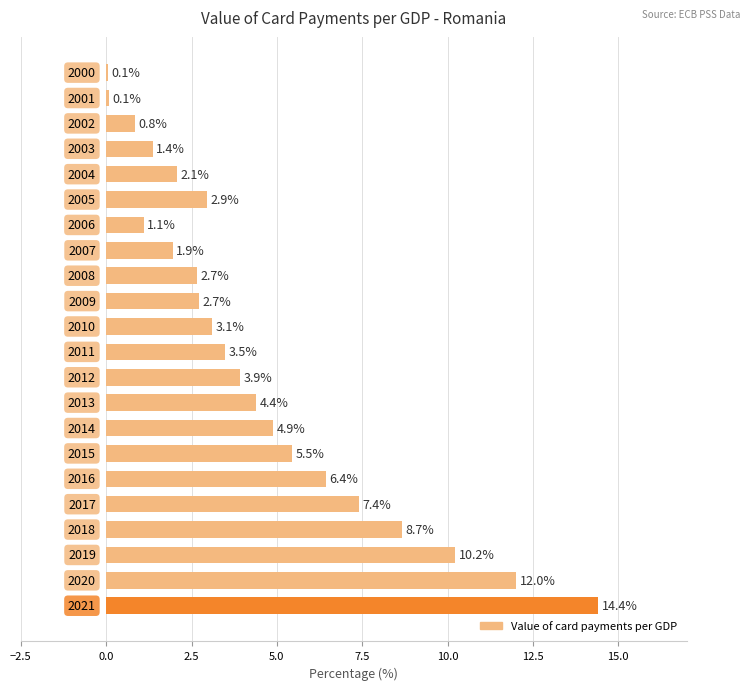

What is the value of the 7th bar from the top?

1.1